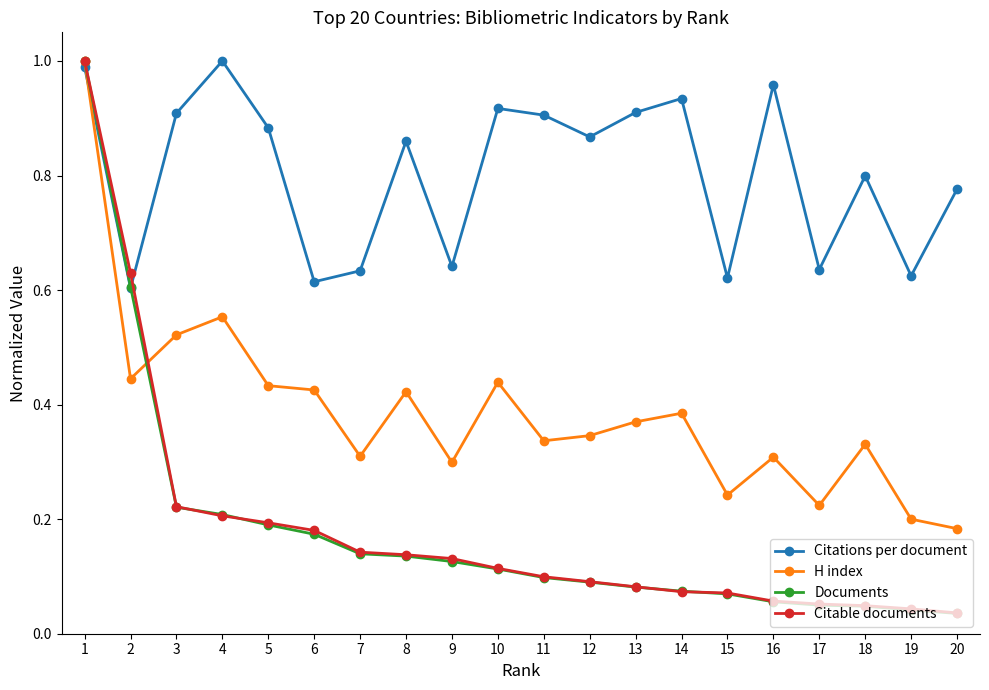

Is this an area chart (filled region under the line)?

No